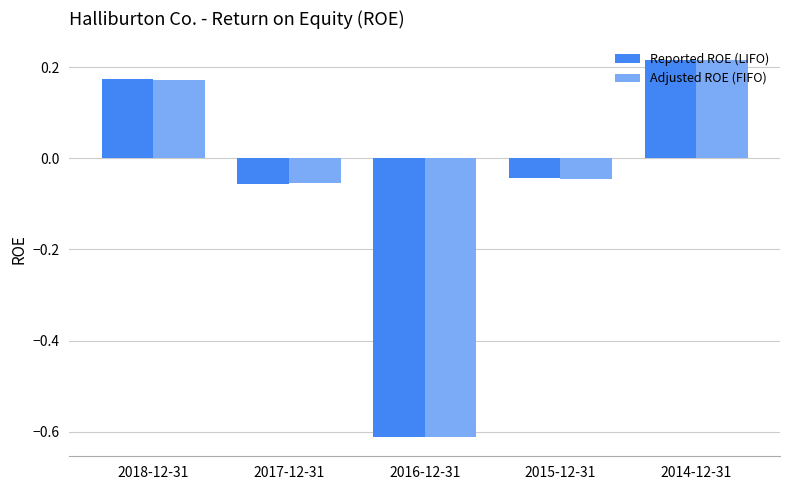

Which category has the lowest value across all series?

2016-12-31